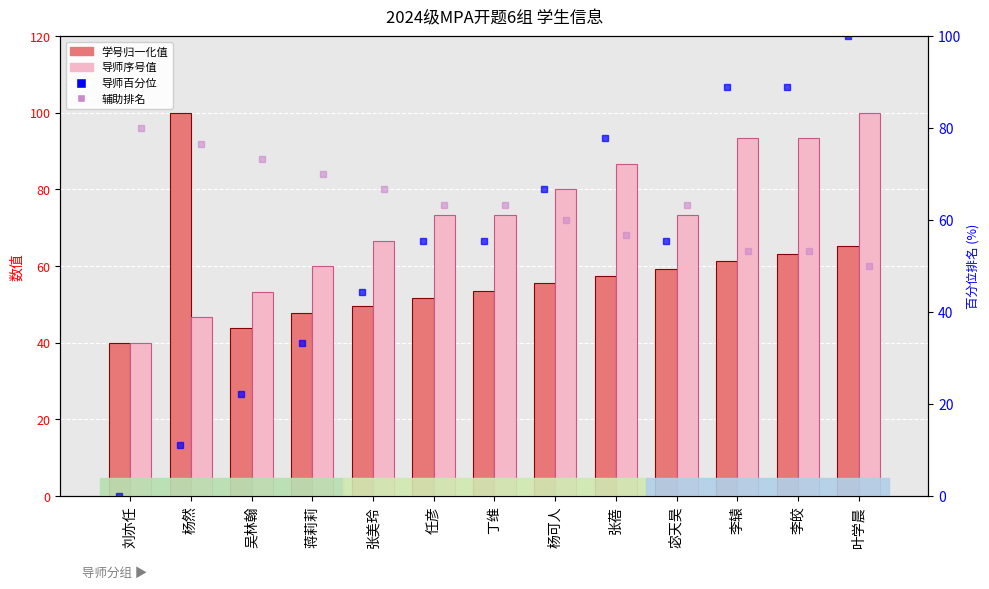

What is the label of the 1st bar from the right?

叶学晨